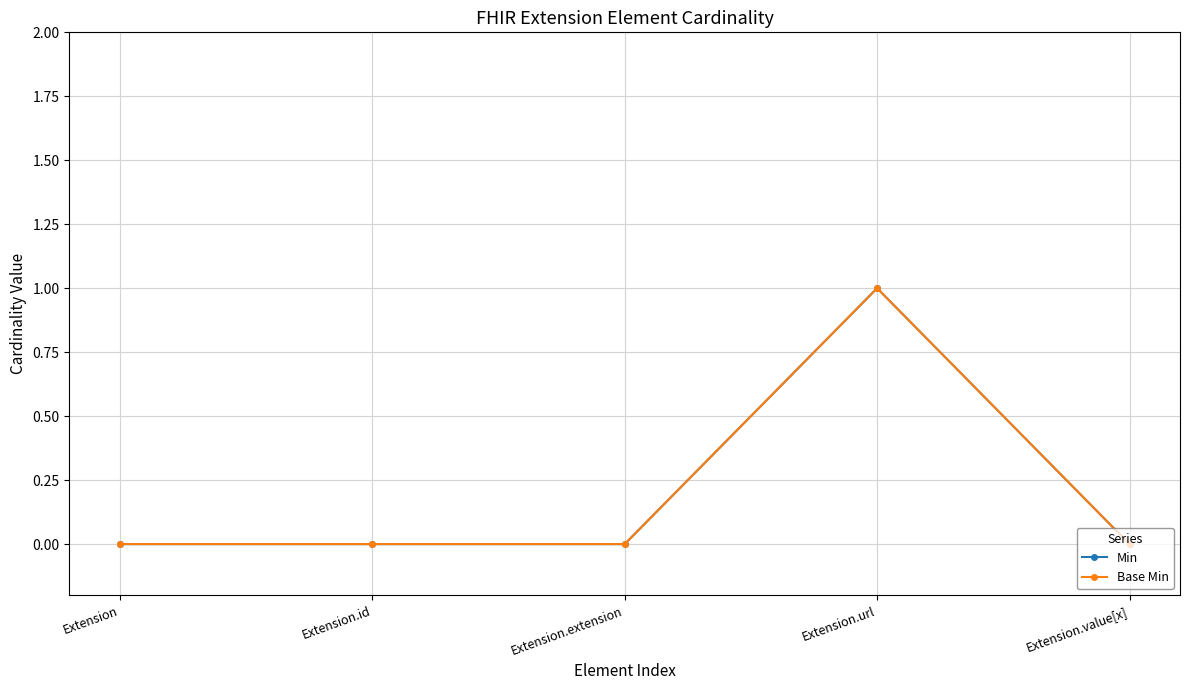

At which category does Min reach its first local peak?

Extension.url